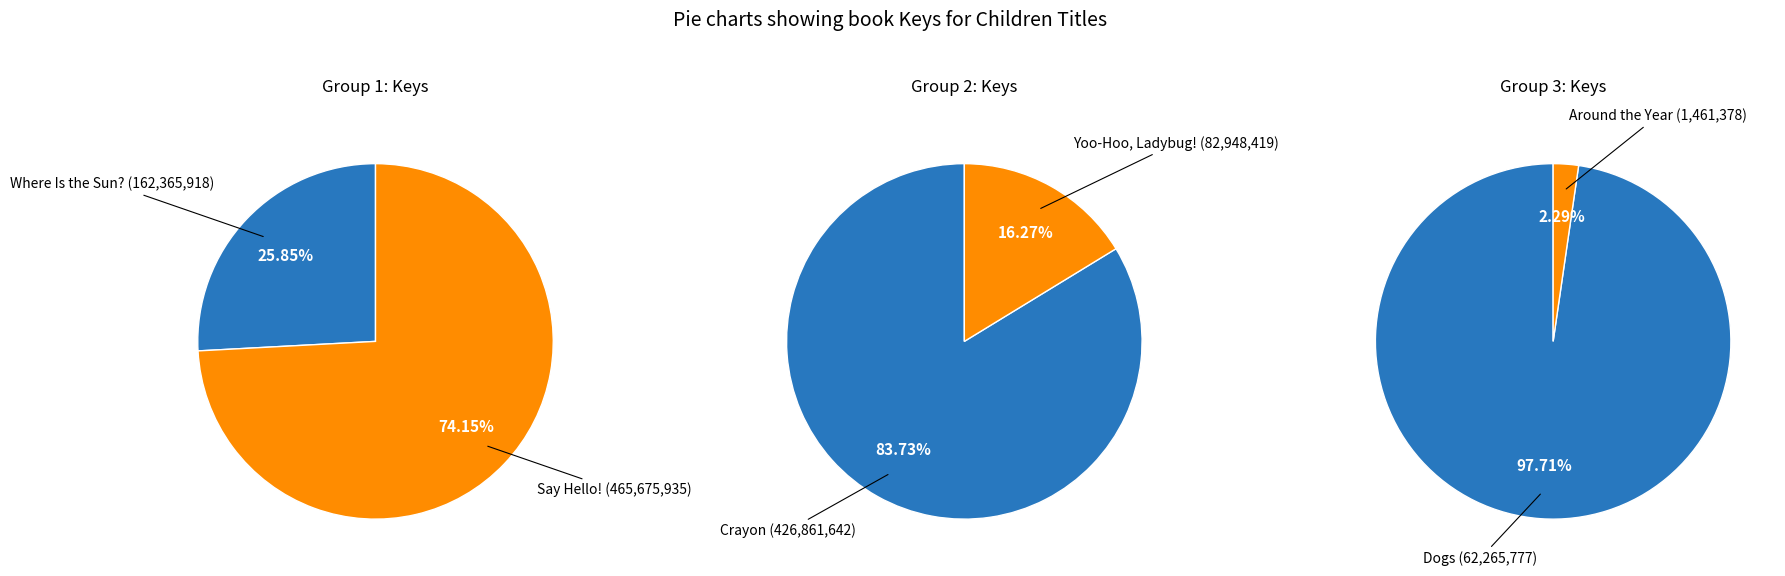

What is the change in value from Say Hello! to Crayon?

-38814293